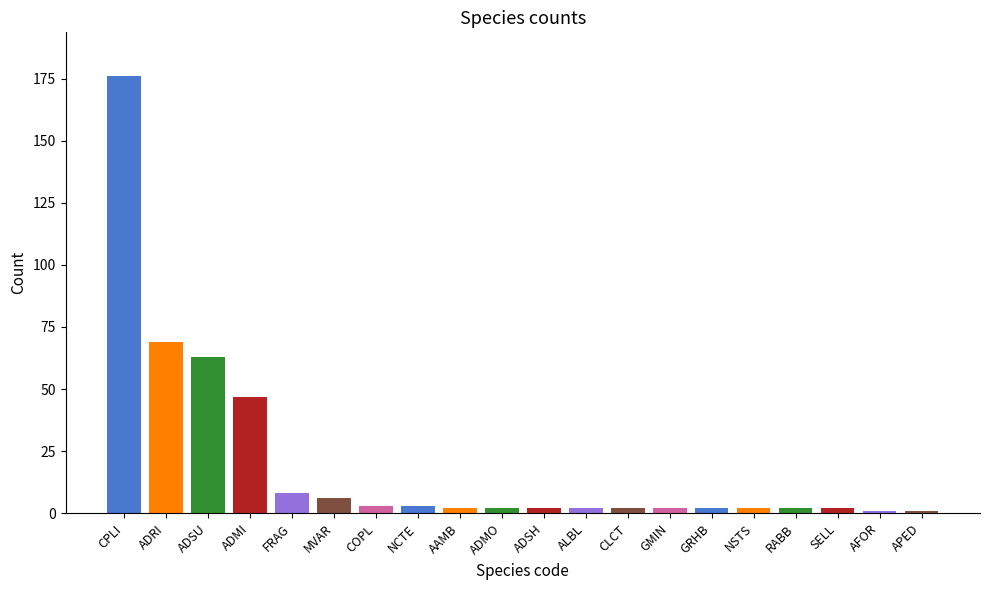

What is the label of the 12th bar from the left?

ALBL